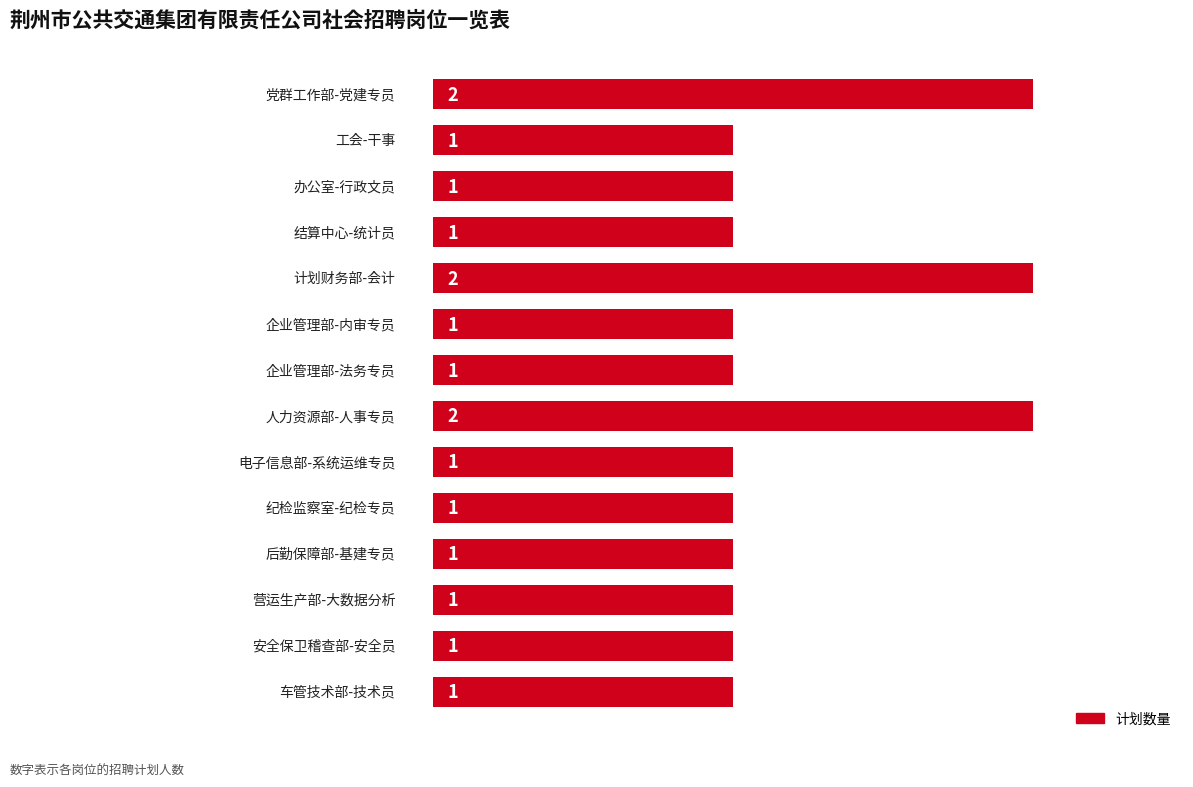

How many bars are there in total?

14